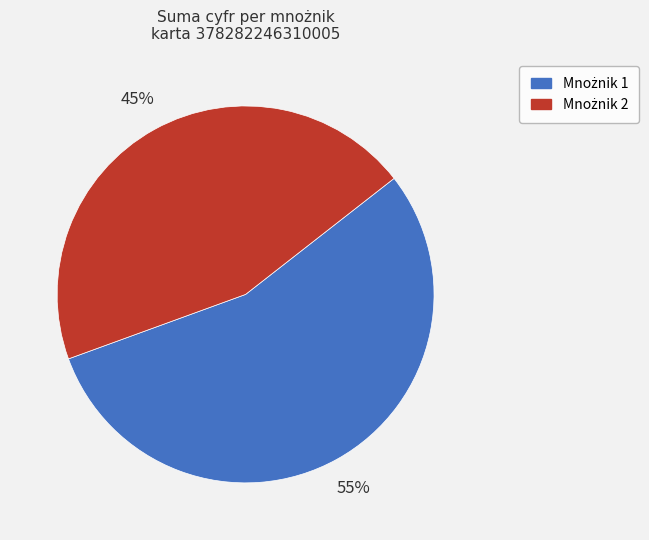

To the nearest percent, what is the difference between the largest and smallest slice percentages?

10%